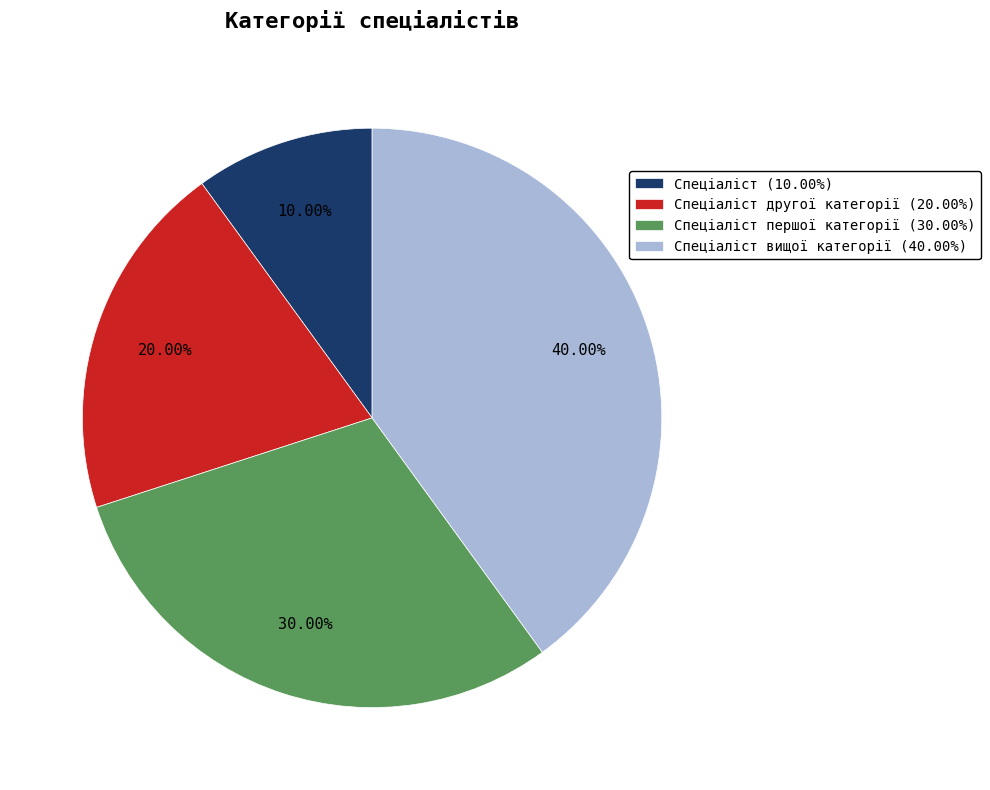

Which slice is the largest?

Спеціаліст вищої категорії (40.00%)